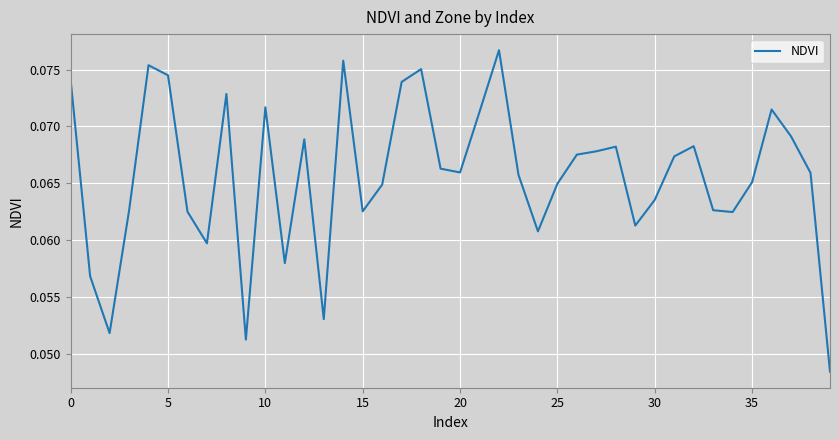

How many distinct data groups are displayed?

1